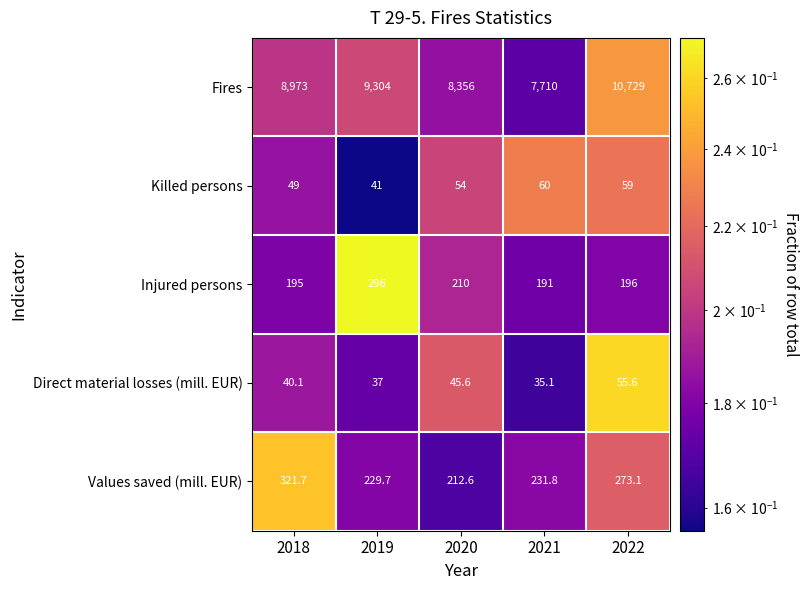

At 2020, list the series in order from smallest to largest.

Direct material losses (mill. EUR), Killed persons, Injured persons, Values saved (mill. EUR), Fires